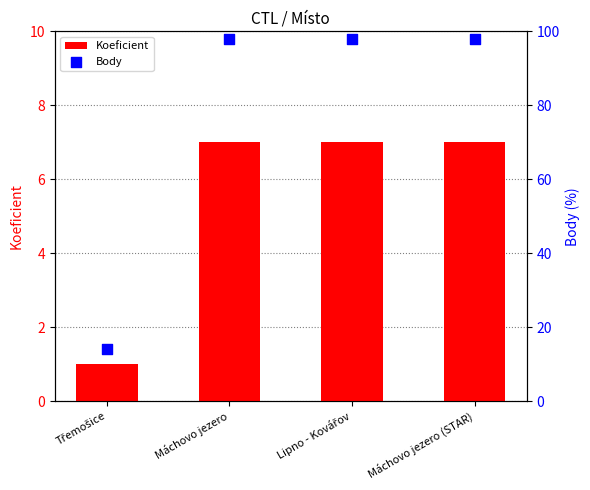

What are all the series names shown in the legend?

Koeficient, Body